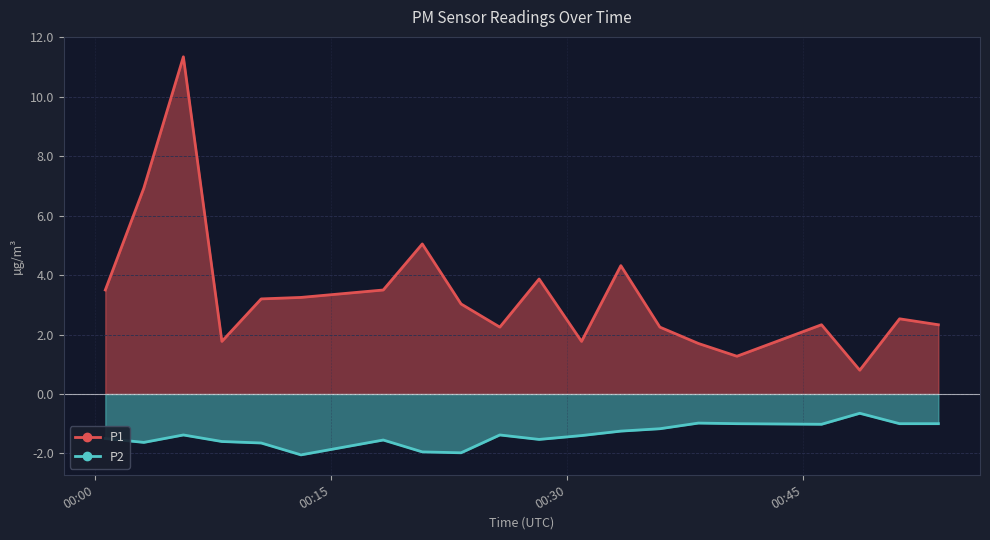

At how many categories does at least one series exceed 5?

3